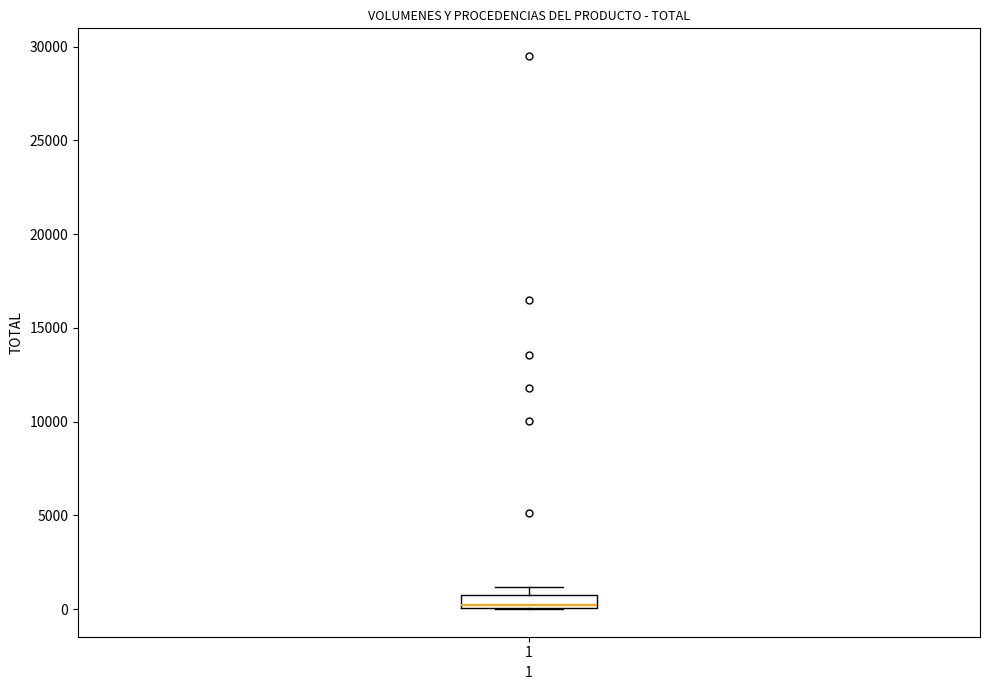

Where is the lower edge of the box at x = 1 on the y-axis? The values are not printed on the chart, so give them approximately, as read against the axis.

0